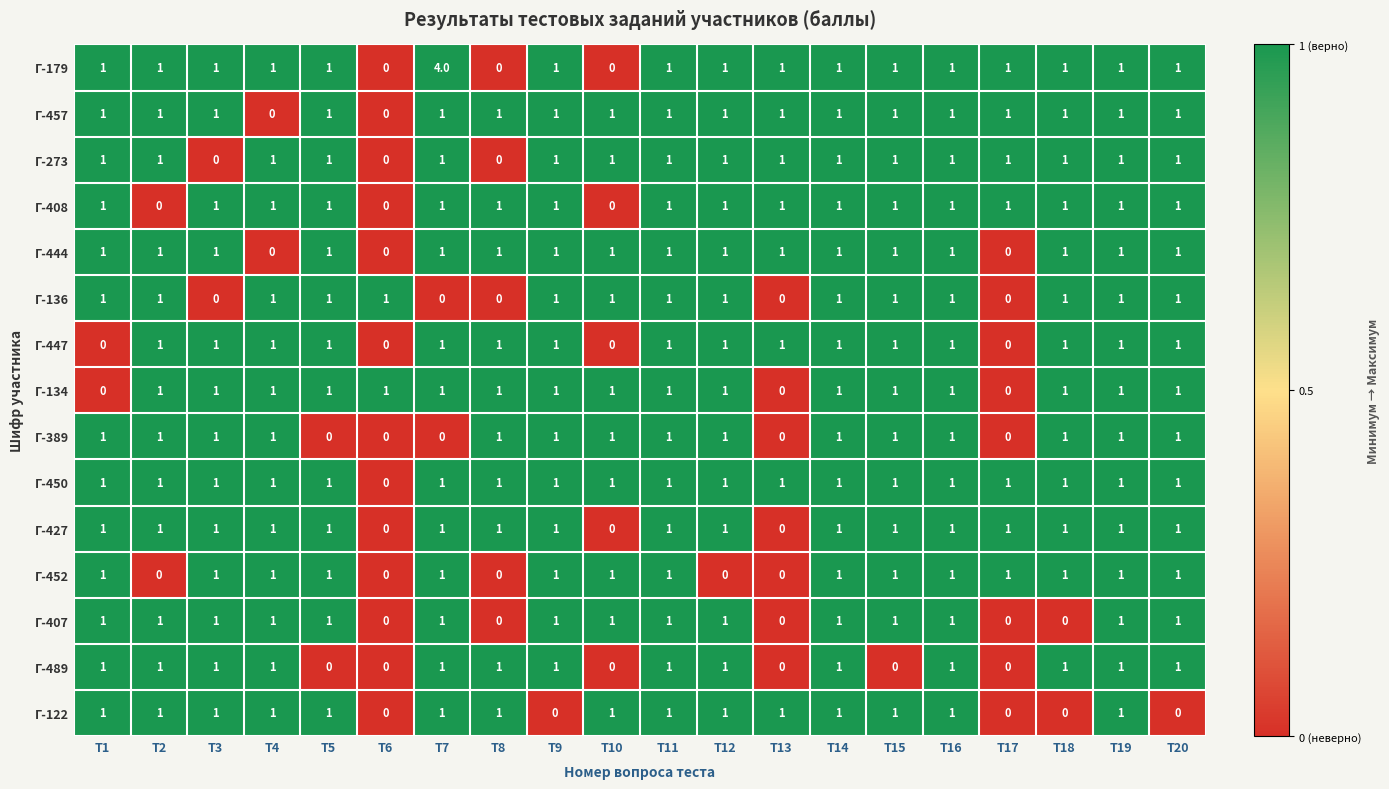

Is it true that Г-122 equals 0 at T3?

False